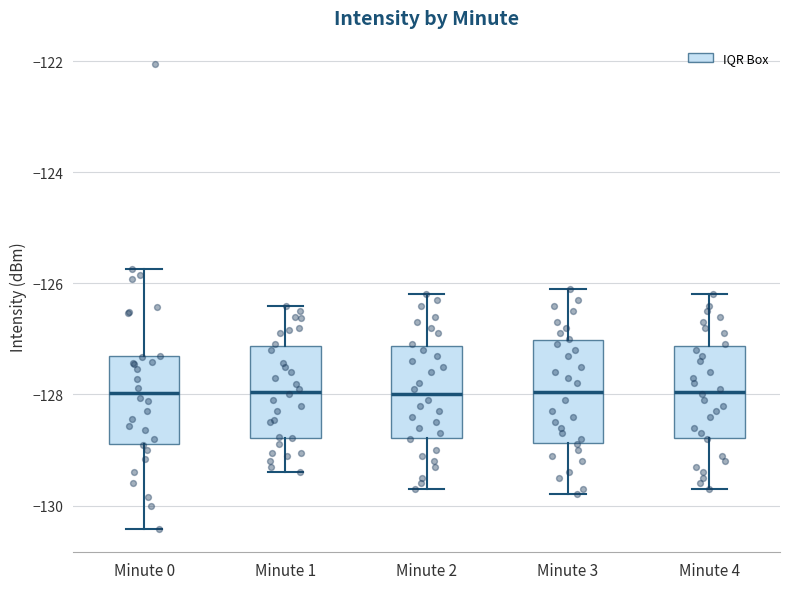

Reading left to right, transcribe this box plot: for each box, give where its median line is, the range the box spans, and where its two whiskers end, as read against the y-axis. The values are not printed on the chart, so give them approximately, as read against the axis.

Minute 0: median -128.0, box -128.8 to -127.4, whiskers -130.4 to -125.8
Minute 1: median -128.0, box -128.8 to -127.2, whiskers -129.4 to -126.4
Minute 2: median -128.0, box -128.8 to -127.2, whiskers -129.6 to -126.2
Minute 3: median -128.0, box -128.8 to -127.0, whiskers -129.8 to -126.0
Minute 4: median -128.0, box -128.8 to -127.2, whiskers -129.6 to -126.2